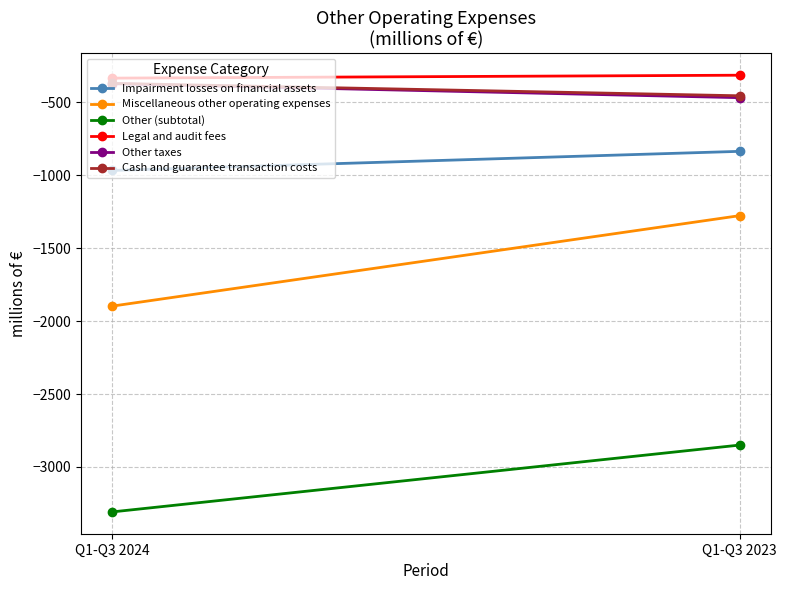

What is the difference between the Other taxes values at Q1-Q3 2023 and Q1-Q3 2024?

96